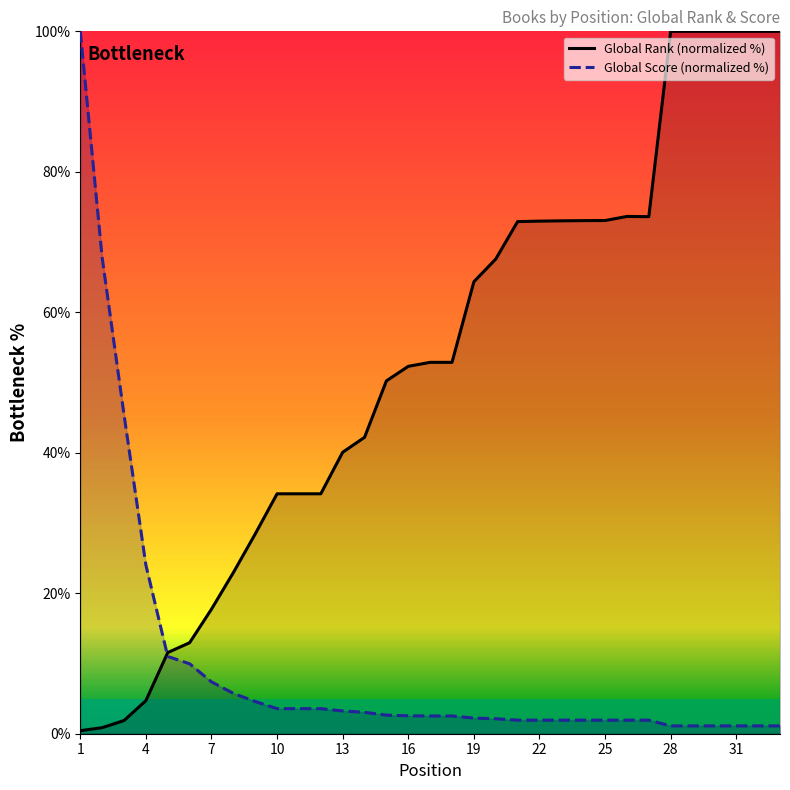

What is the value of the Global Rank (normalized %) point at the 12th from the left?

34.2